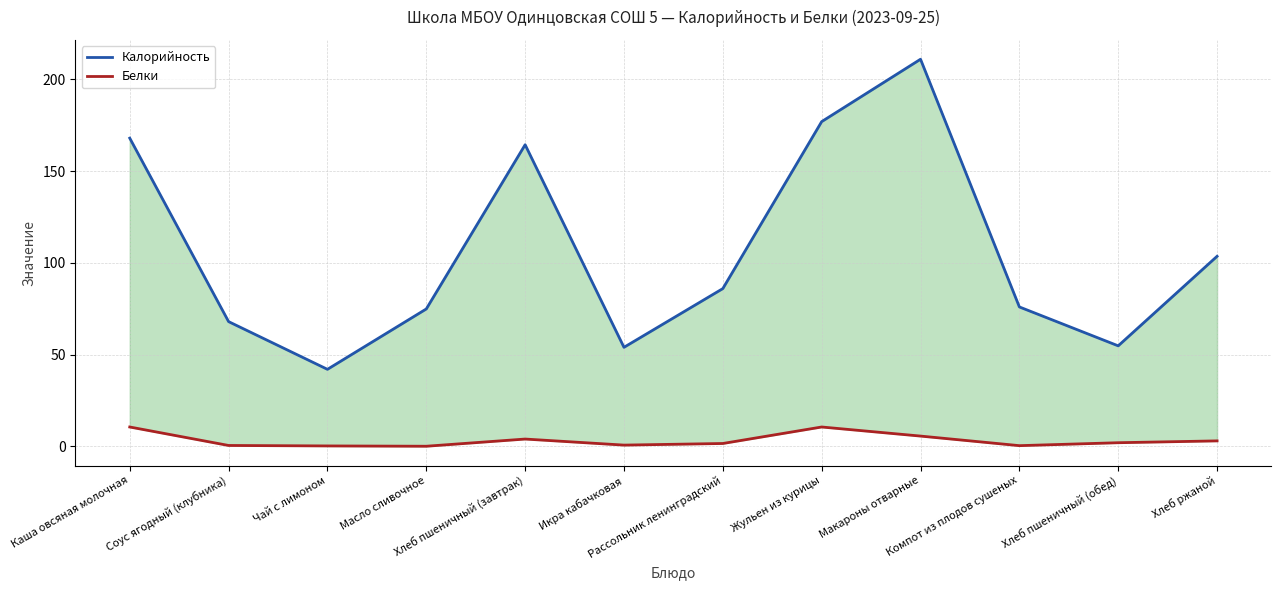

True or false: Белки and Калорийность cross at least once.

False